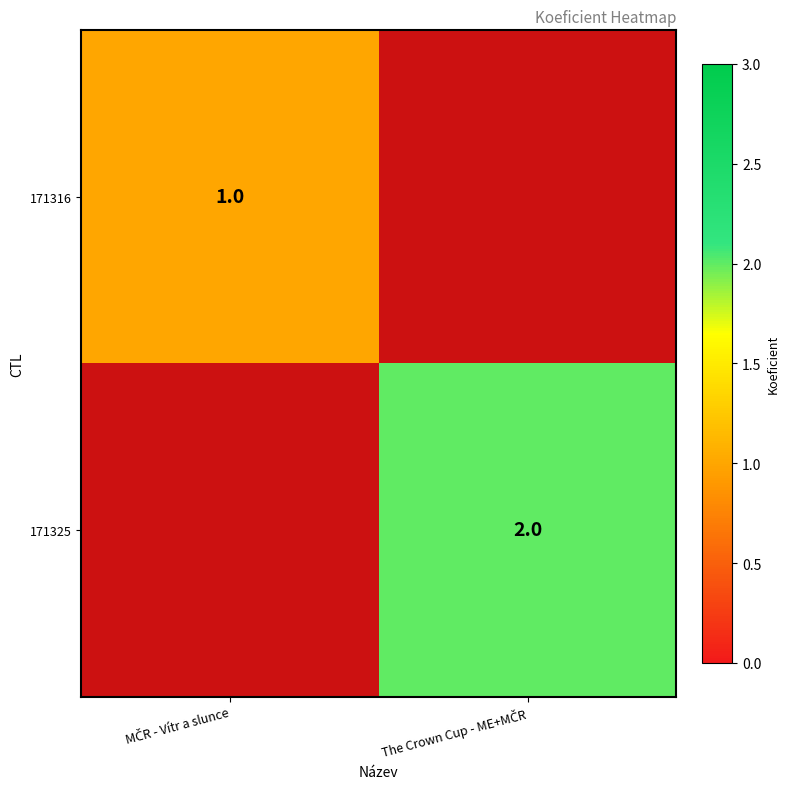

Is the value of 171316 at The Crown Cup - ME+MČR greater than the value of 171325 at MČR - Vítr a slunce?

No